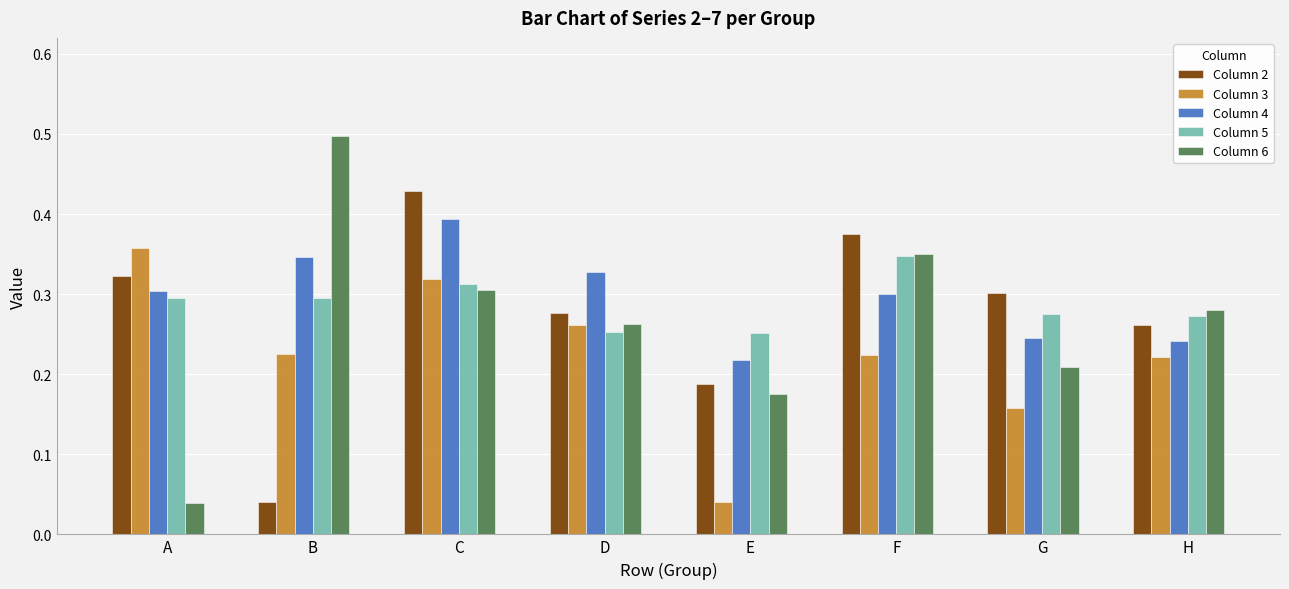

The value of Column 2 at F is 0.2. True or false?

False